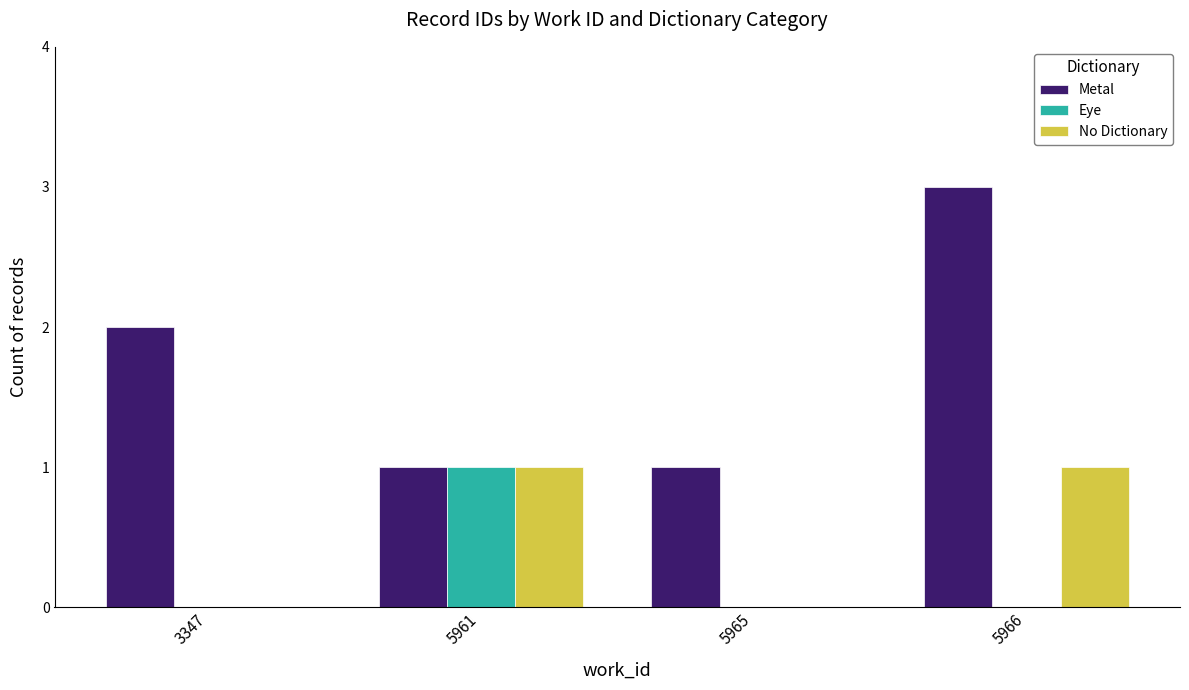

Which series has the largest total across all categories?

Metal